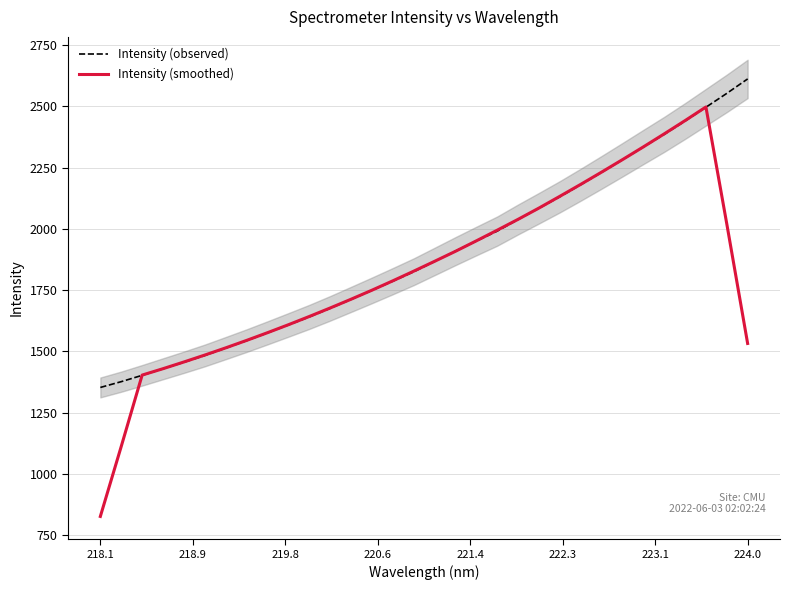

What is the lowest value of the Intensity (observed) series?

1352.6